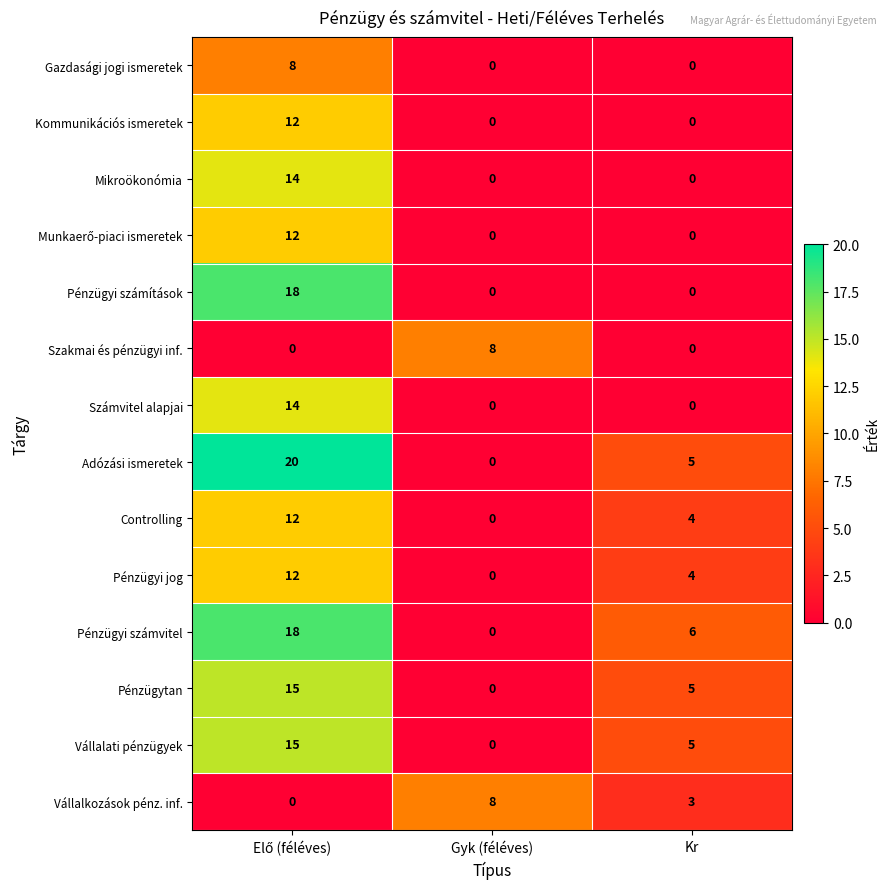

How many distinct data groups are displayed?

14